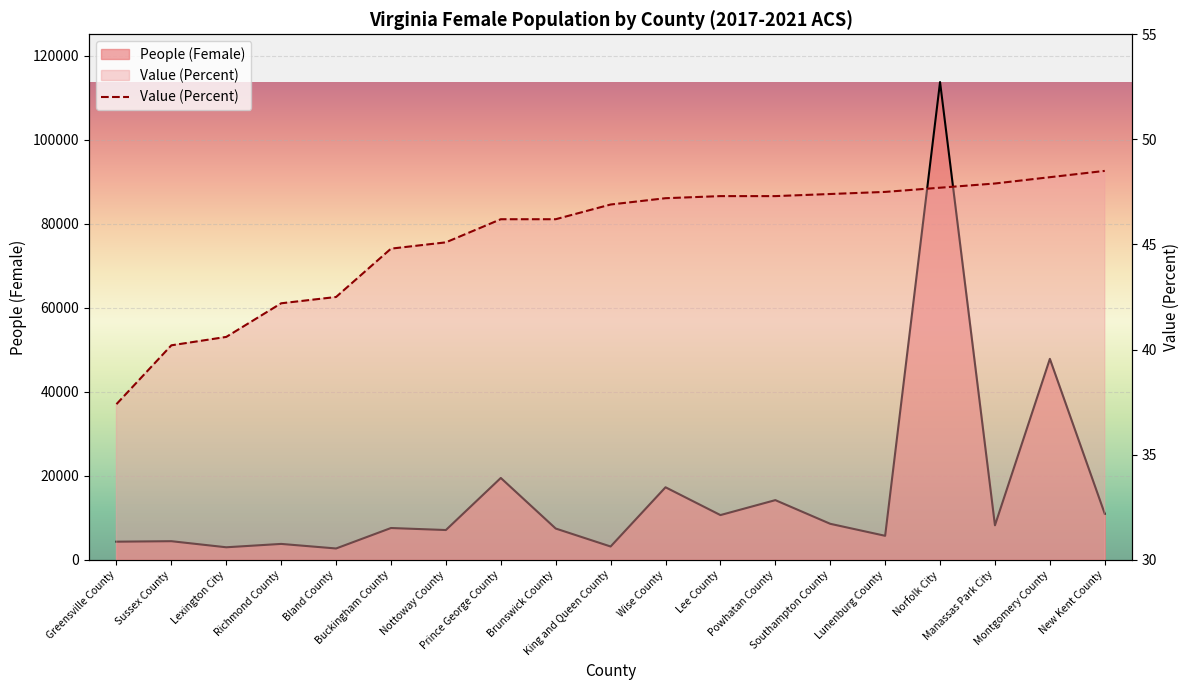

Count the number of categories in the chart.

19